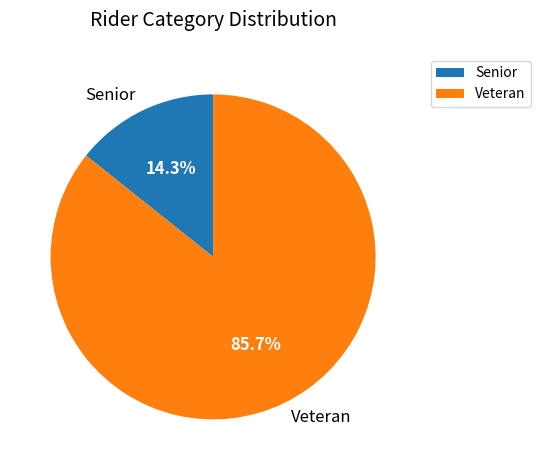

To the nearest percent, what is the difference between the largest and smallest slice percentages?

71%